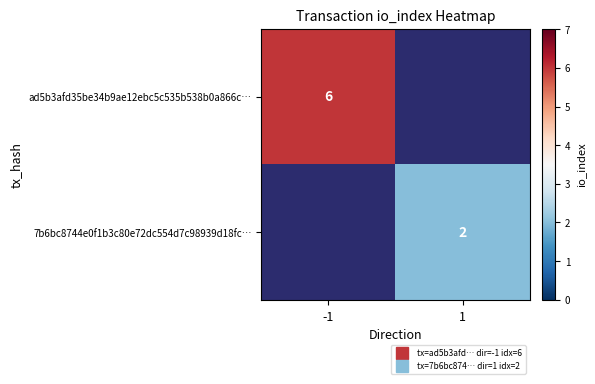

List the series in order of their peak value, highest first.

ad5b3afd35be34b9ae12ebc5c535b538b0a866c…, 7b6bc8744e0f1b3c80e72dc554d7c98939d18fc…